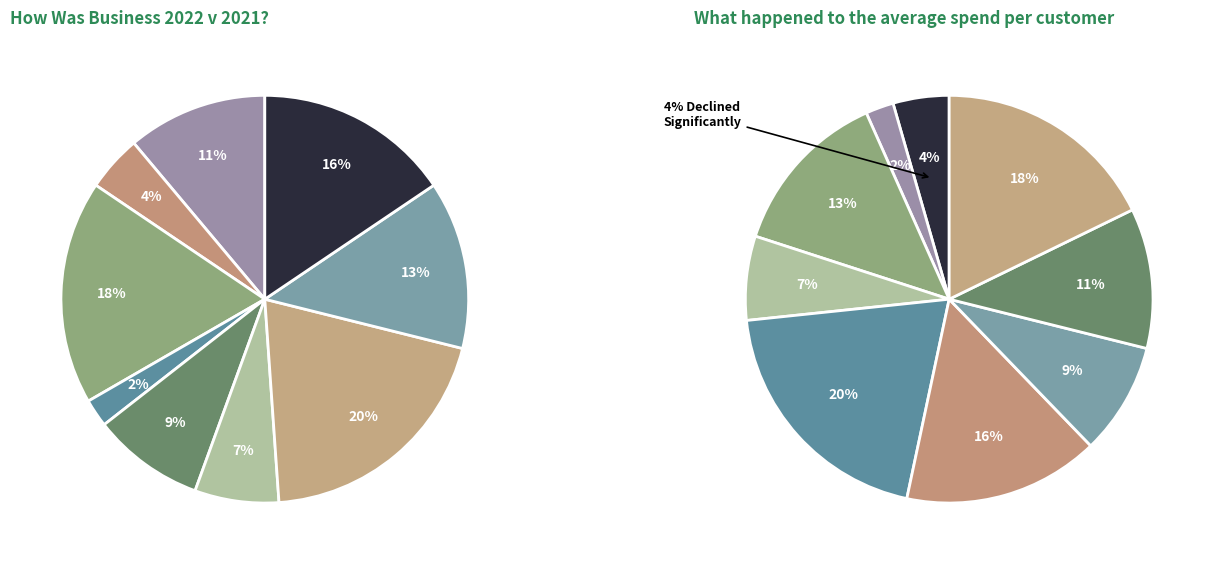

What percentage is the 4 slice, to the nearest percent?

4%